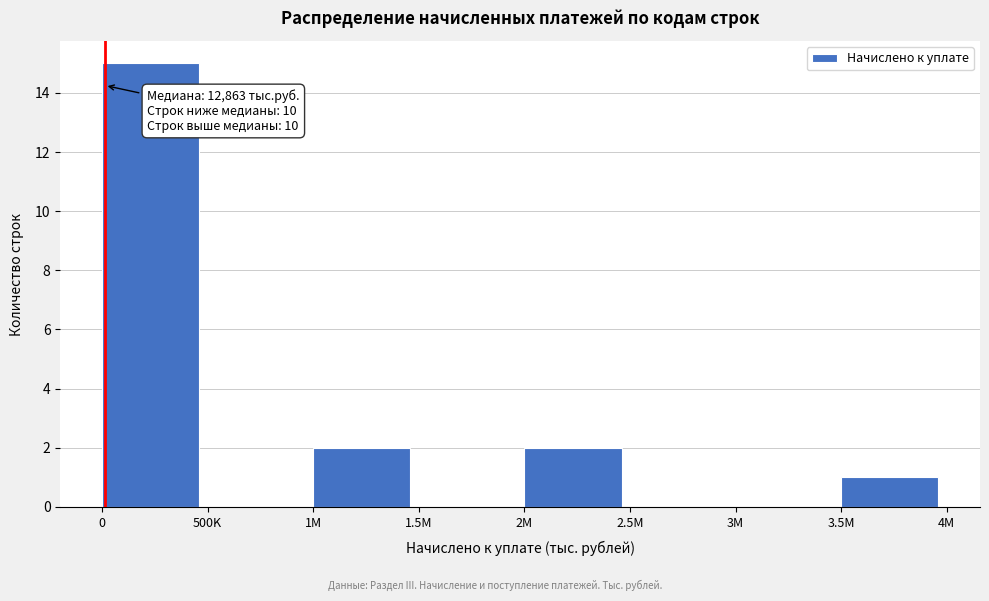

Reading left to right, list all the values displayed in this chart.

0=15	500K=0	1M=2	1.5M=0	2M=2	2.5M=0	3M=0	3.5M=1